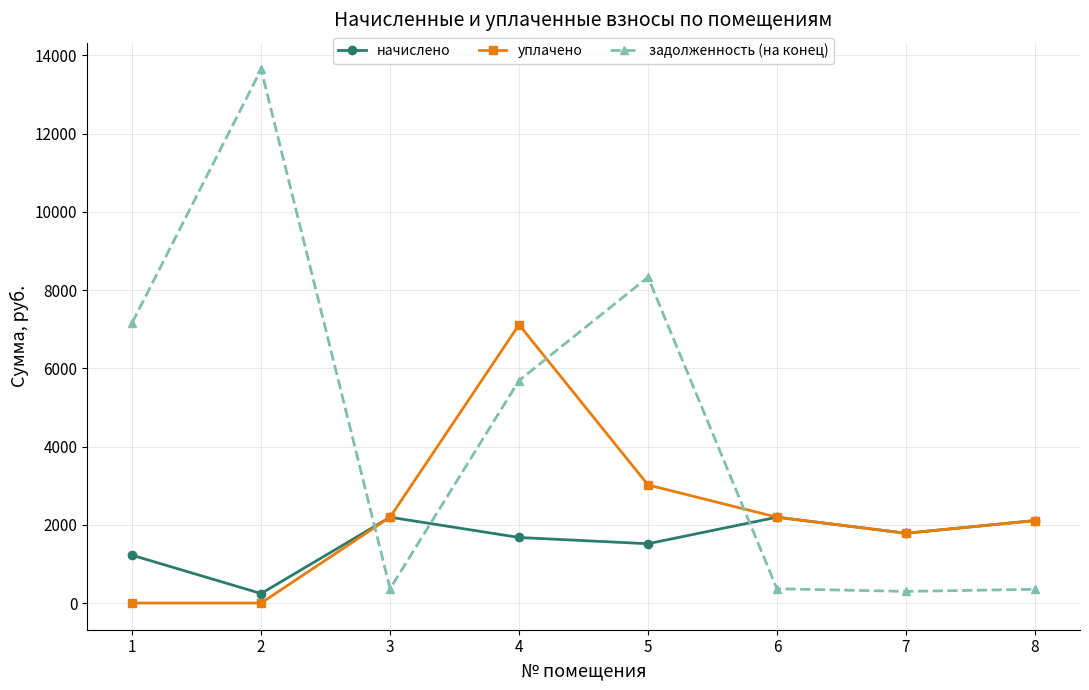

List the series in order of their overall mean, lowest first.

начислено, уплачено, задолженность (на конец)